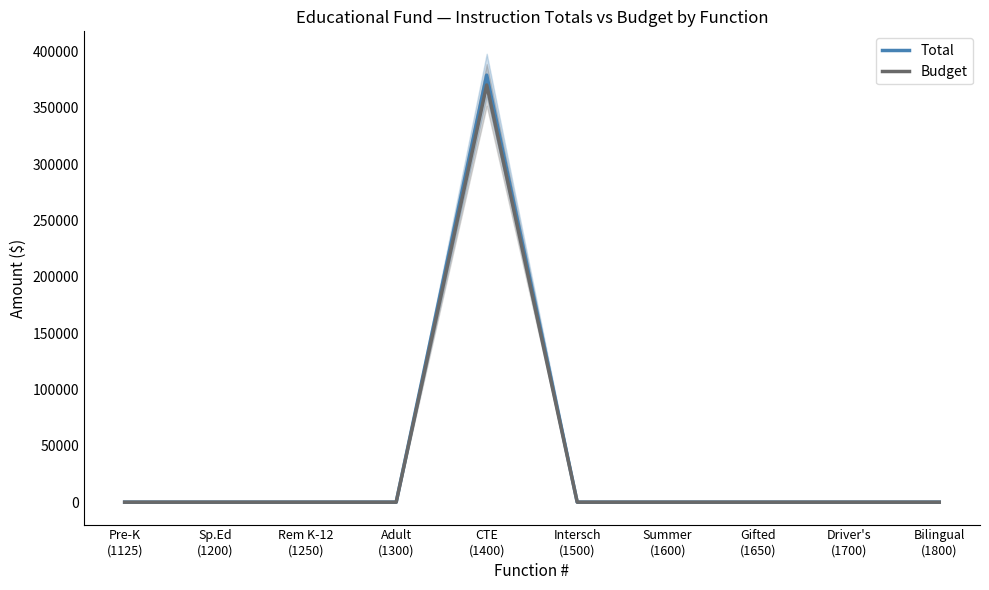

Reading left to right, transcribe all the data shown in this chart.

Total: Pre-K
(1125)=0	Sp.Ed
(1200)=0	Rem K-12
(1250)=0	Adult
(1300)=0	CTE
(1400)=378903	Intersch
(1500)=0	Summer
(1600)=0	Gifted
(1650)=0	Driver's
(1700)=0	Bilingual
(1800)=0
Budget: Pre-K
(1125)=0	Sp.Ed
(1200)=0	Rem K-12
(1250)=0	Adult
(1300)=0	CTE
(1400)=370156	Intersch
(1500)=0	Summer
(1600)=0	Gifted
(1650)=0	Driver's
(1700)=0	Bilingual
(1800)=0